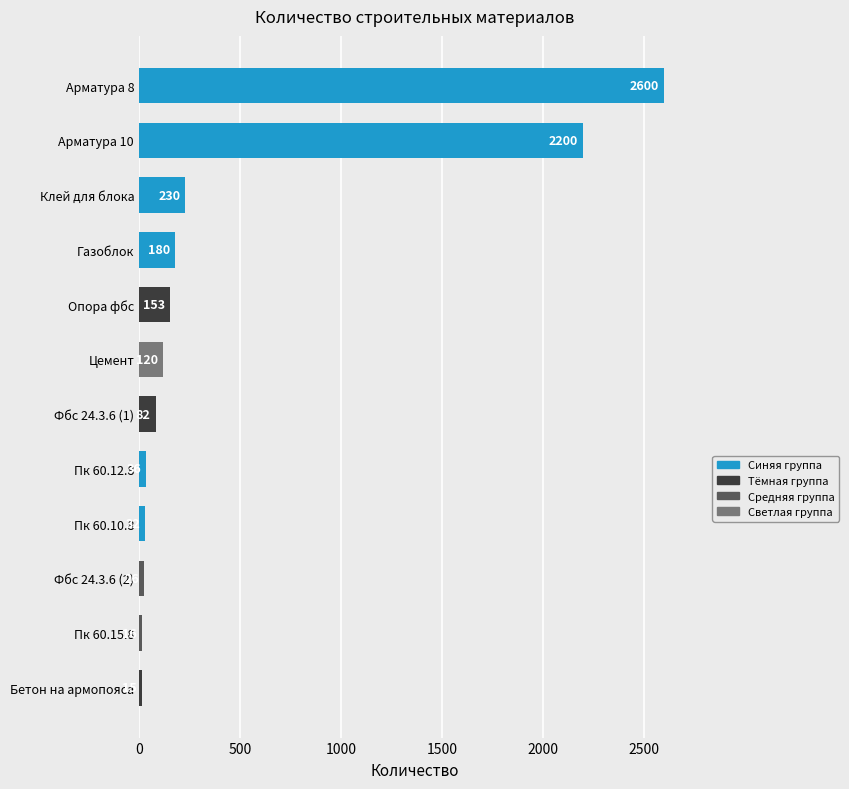

Reading top to bottom, extract all data points from this chart.

Арматура 8=2600	Арматура 10=2200	Клей для блока=230	Газоблок=180	Опора фбс=153	Цемент=120	Фбс 24.3.6 (1)=82	Пк 60.12.8=36	Пк 60.10.8=32	Фбс 24.3.6 (2)=26	Пк 60.15.8=16	Бетон на армопояса=15